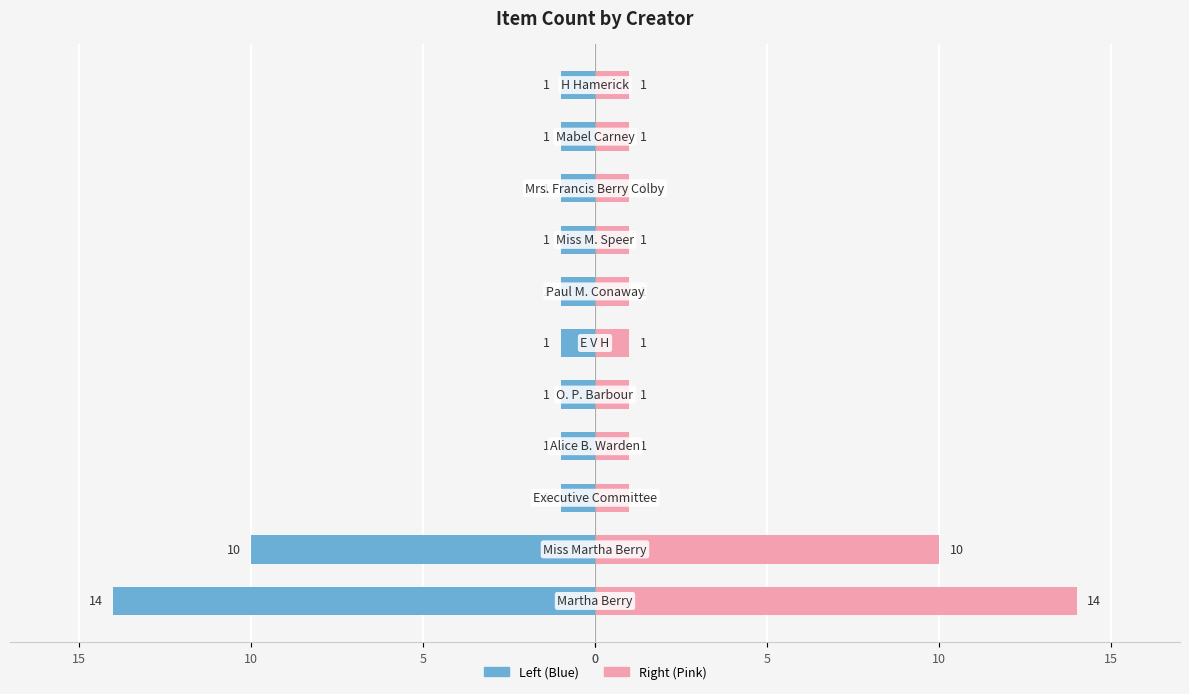

Which series has the largest total across all categories?

Item Count (Right)